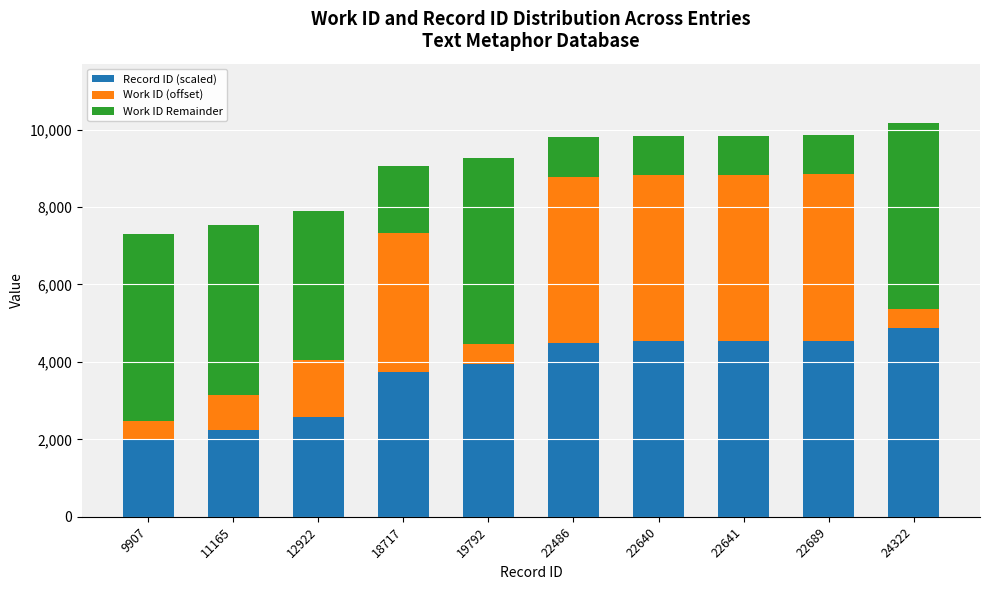

What is the total value across all series at 19792?

9270